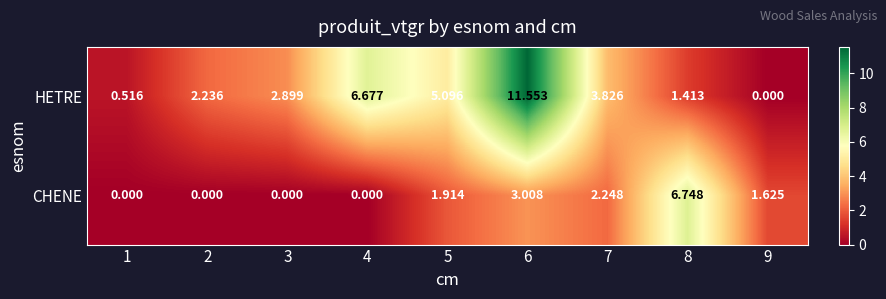

At how many categories does at least one series exceed 1?

8